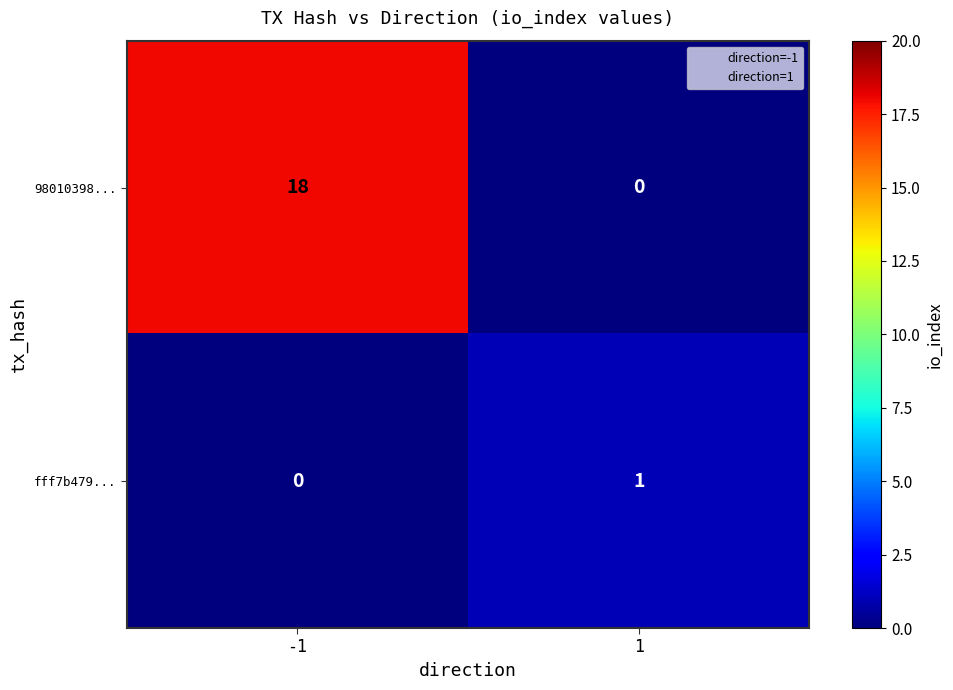

Which series has the largest range (max minus min)?

98010398...